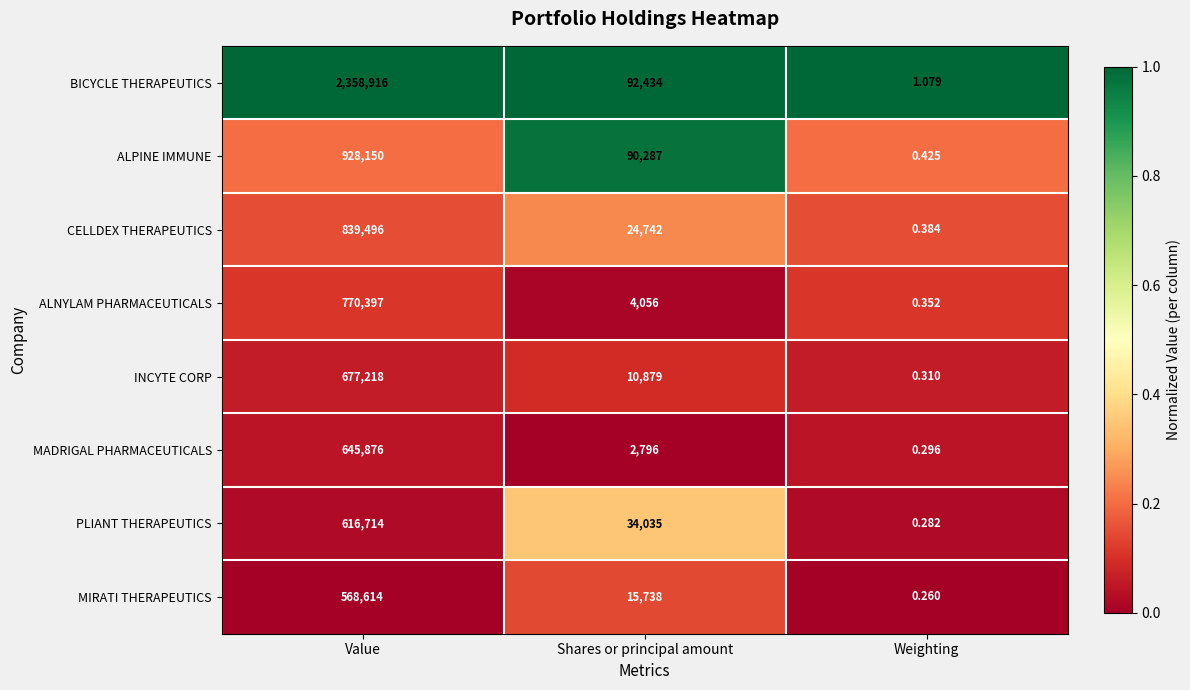

At which label is BICYCLE THERAPEUTICS closest to 1179458?

Shares or principal amount